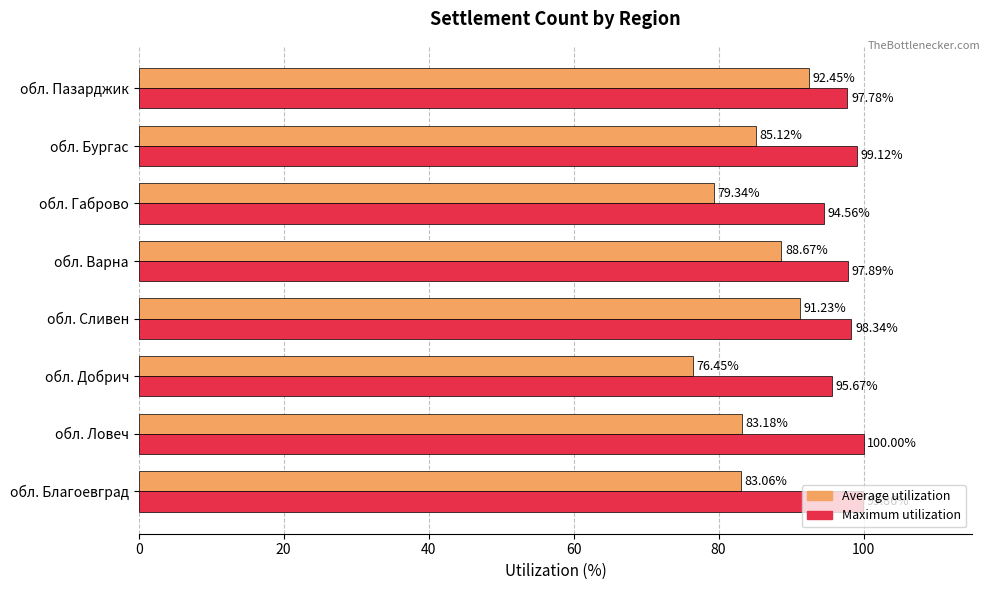

Which series has the widest spread of values?

Average utilization